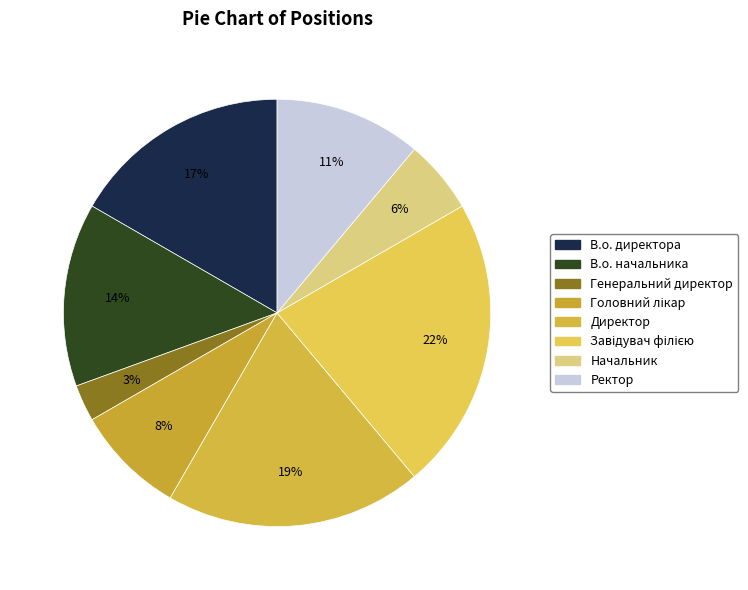

Count the number of slices in the pie.

8